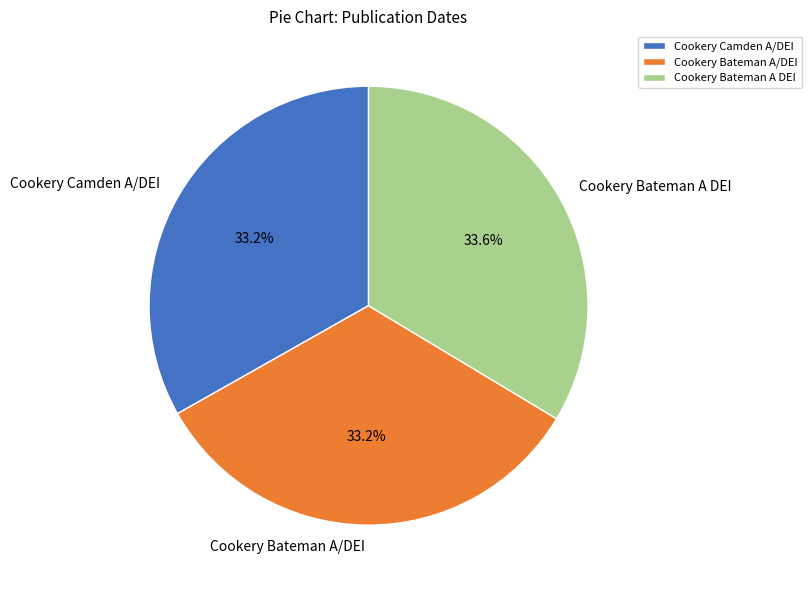

Is there a majority slice in this chart?

No